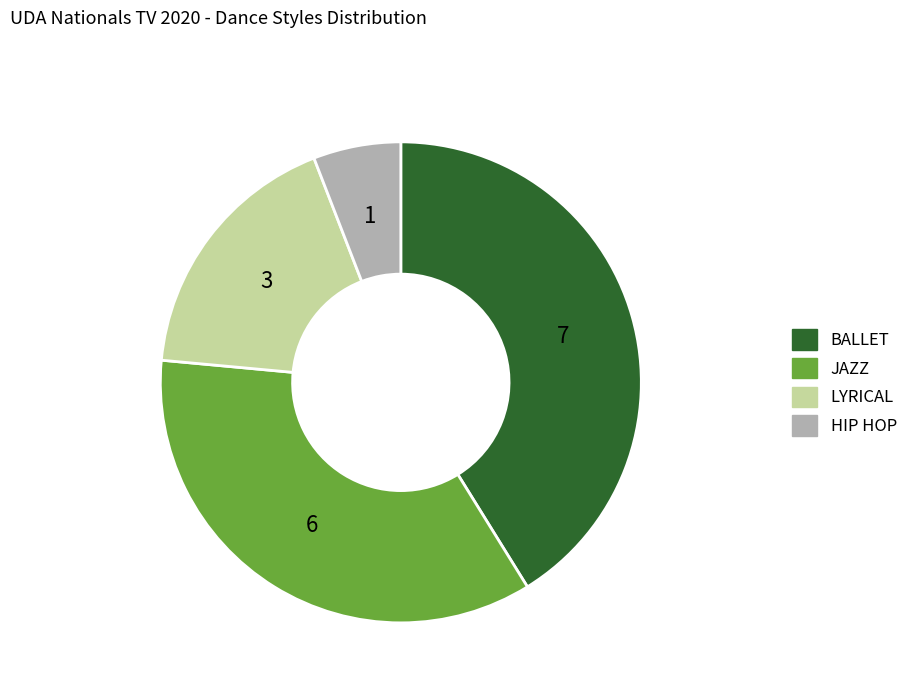

Is the sum of BALLET and LYRICAL greater than half?

Yes